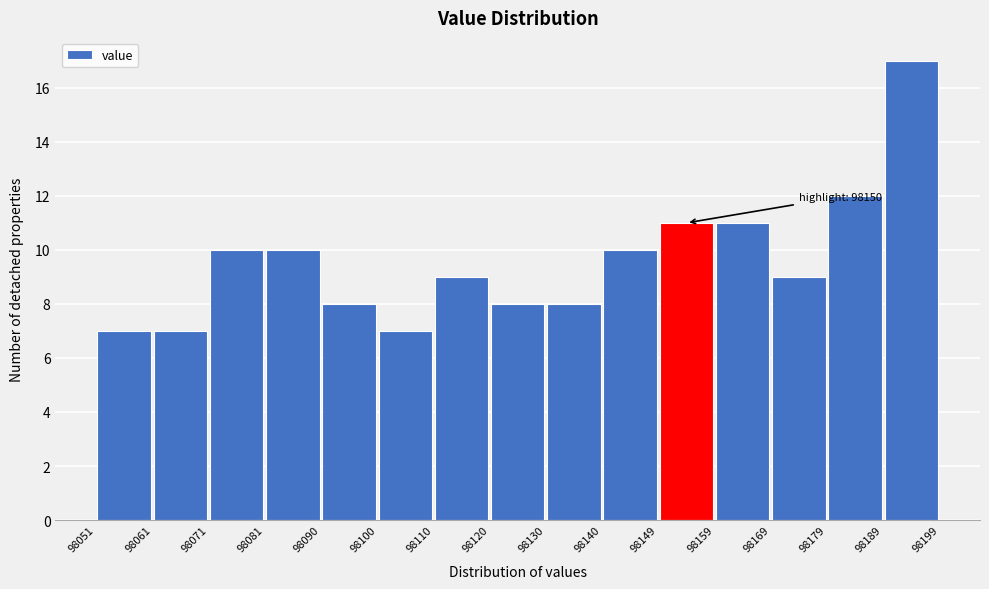

Over which range of the x-axis is the bar tallest?

98189 to 98199